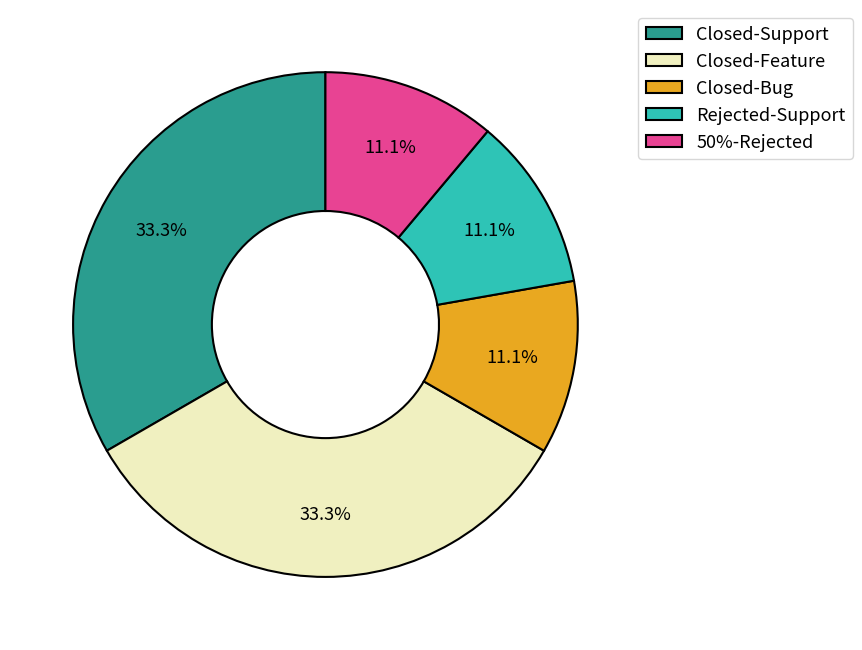

Is there any slice that represents more than half of the pie?

No